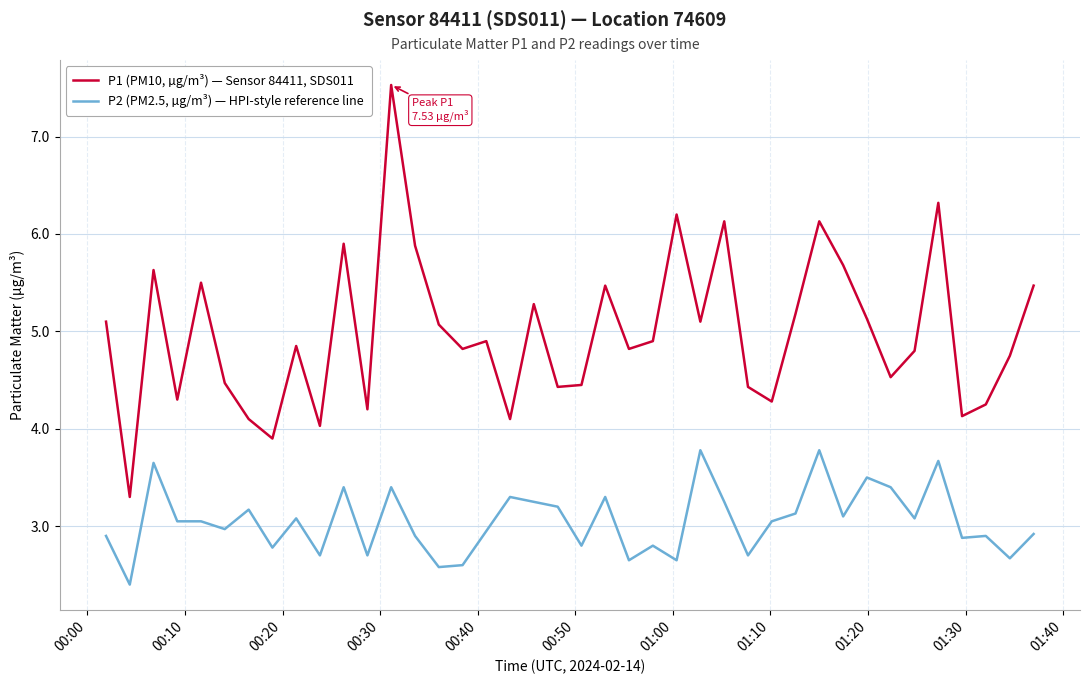

True or false: P1 (PM10, µg/m³) — Sensor 84411, SDS011 and P2 (PM2.5, µg/m³) — HPI-style reference line intersect in this chart.

False